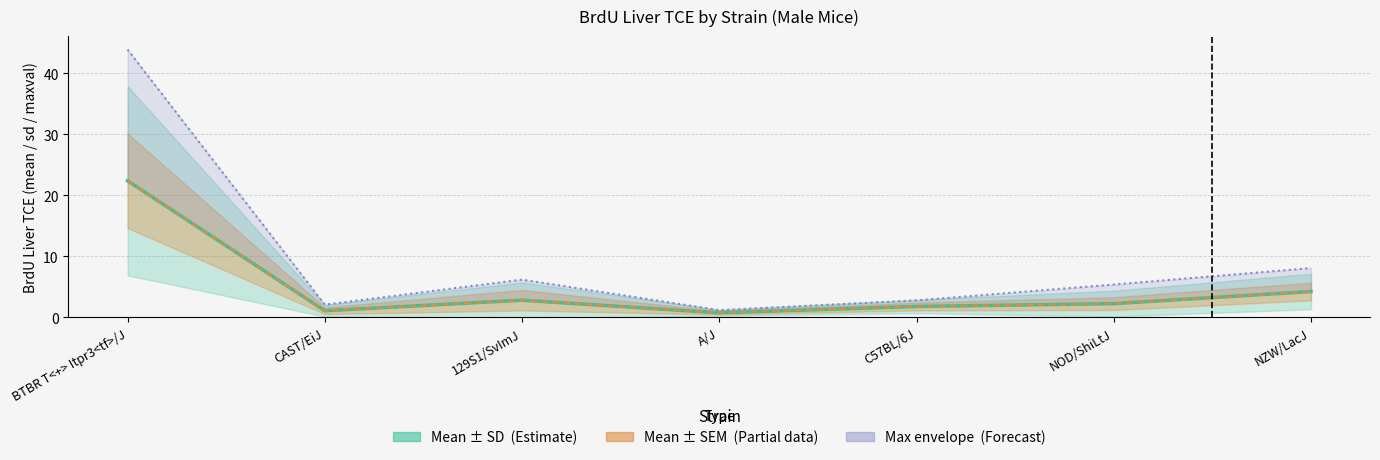

What is the difference between the second highest and second lowest values in the Mean series?

3.1